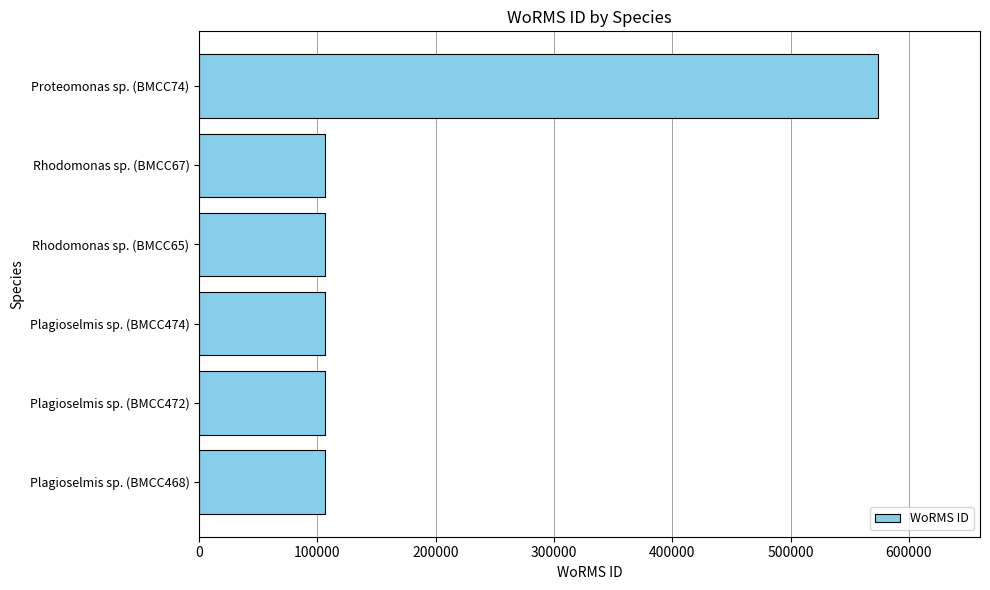

What is the sum of all values?

1105382